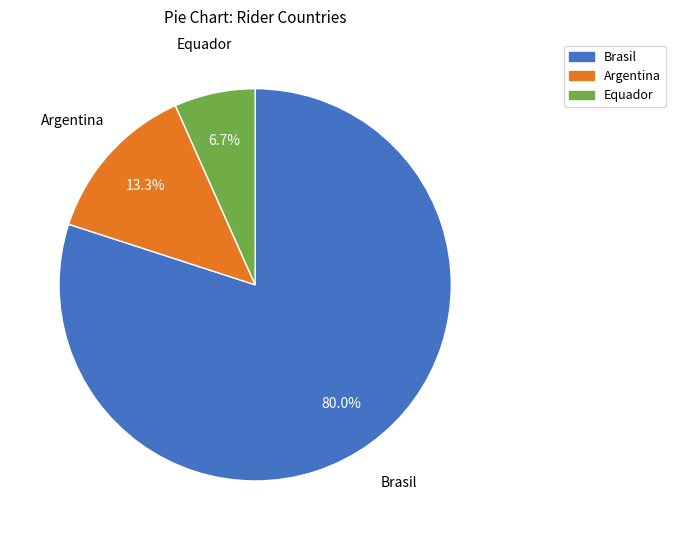

What is the smallest slice in the pie chart?

Equador